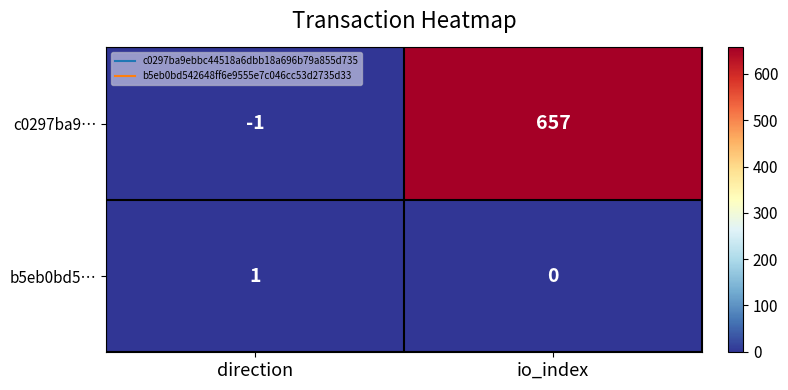

How many distinct data groups are displayed?

2